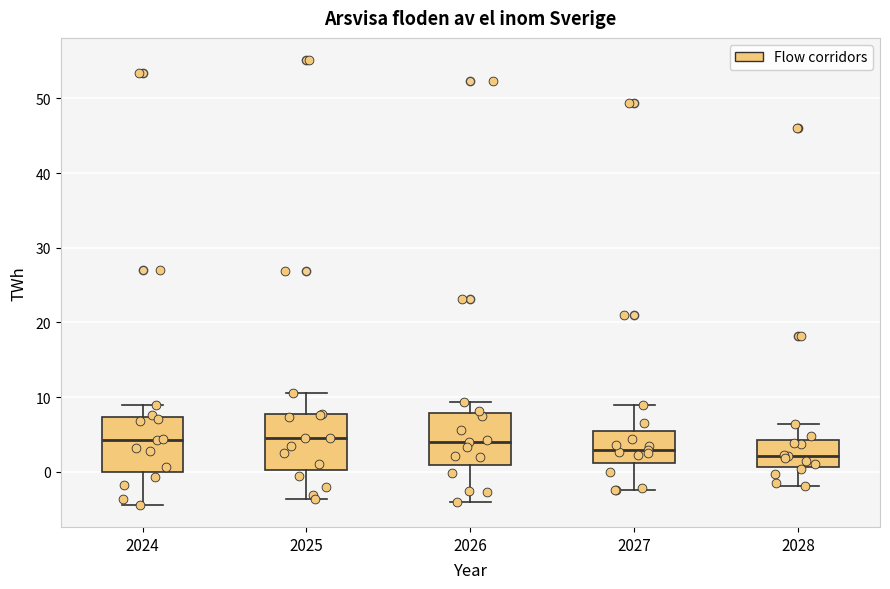

Reading left to right, read every box against the y-axis: the position of its median line, the range the box covers, and the ends of its whiskers. The values are not printed on the chart, so give them approximately, as read against the axis.

2024: median 4, box 0 to 7, whiskers -4 to 9
2025: median 4, box 0 to 8, whiskers -4 to 11
2026: median 4, box 1 to 8, whiskers -4 to 9
2027: median 3, box 1 to 5, whiskers -2 to 9
2028: median 2, box 1 to 4, whiskers -2 to 6